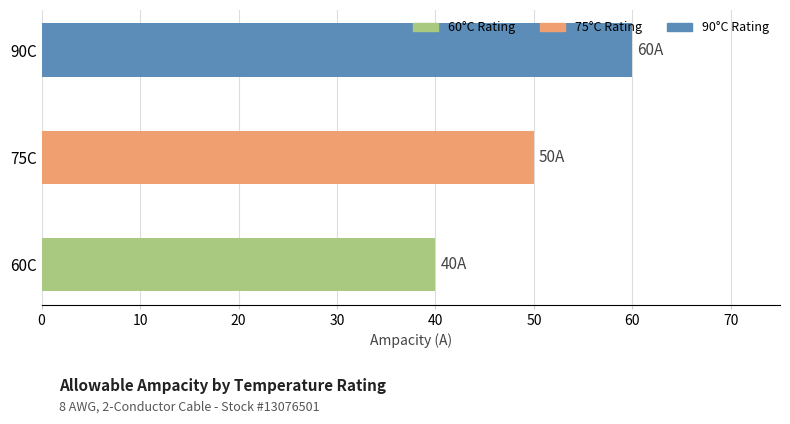

The value at 90C is 60. True or false?

True